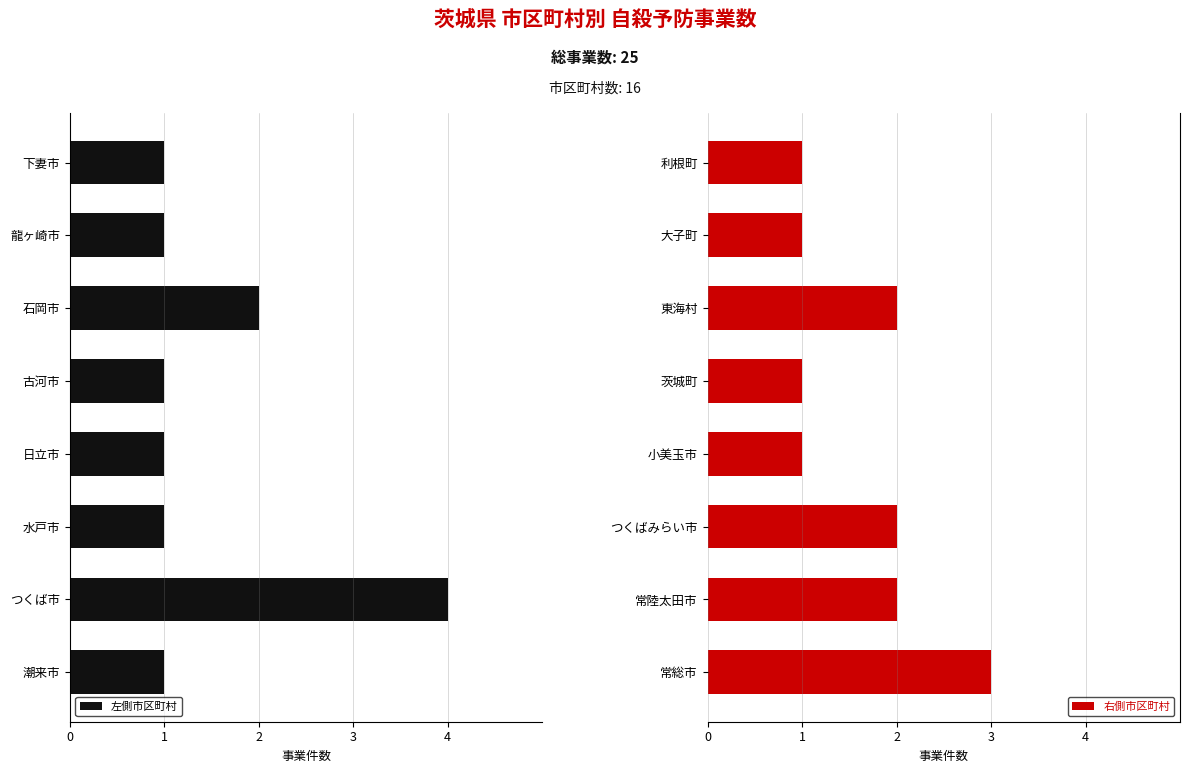

Which category has the highest value in the 右側市区町村 series?

常総市